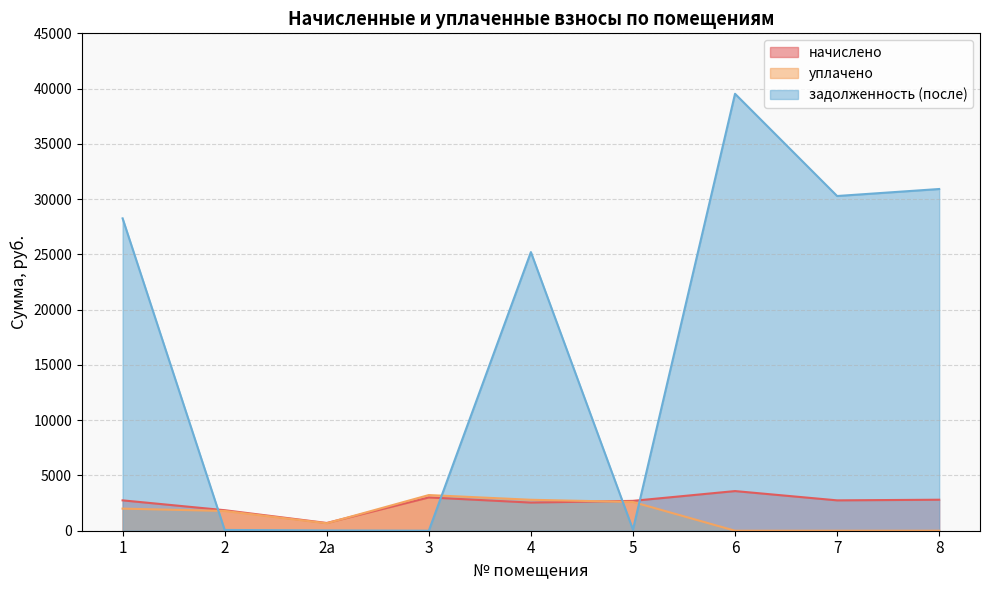

What are all the series names shown in the legend?

начислено, уплачено, задолженность (после)